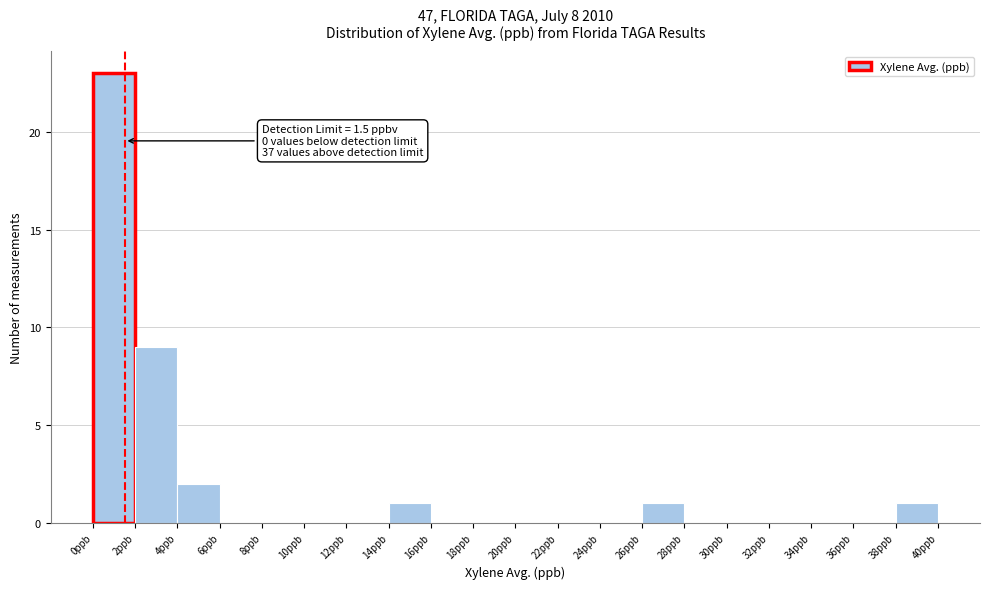

Over which range of the x-axis is the bar tallest?

0 to 2